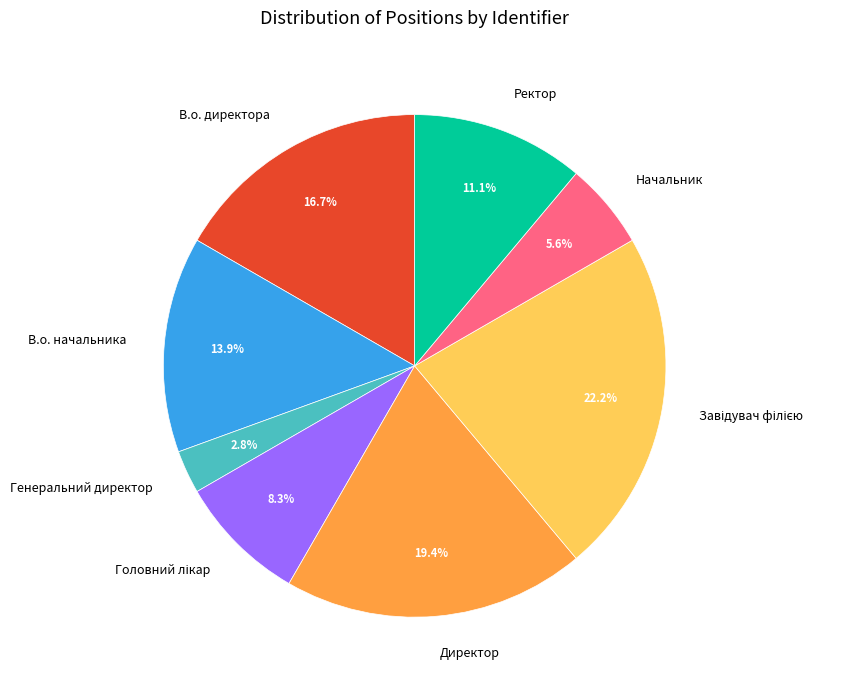

Does Ректор account for over 50% of the chart?

No